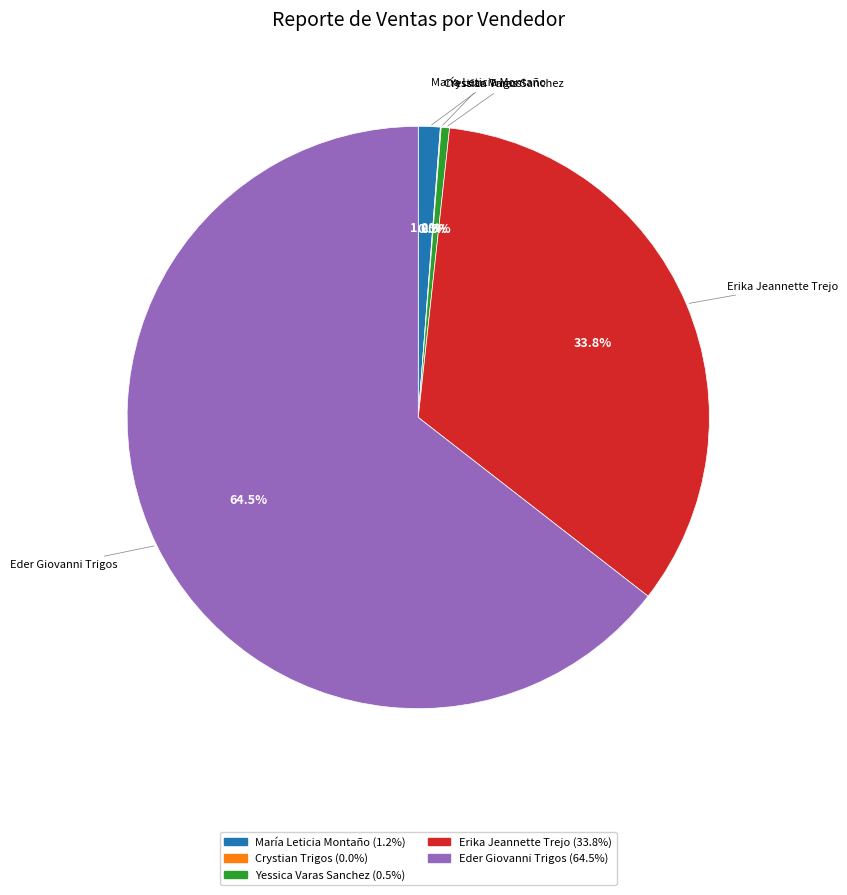

To the nearest percent, what is the difference between the largest and smallest slice percentages?

64%